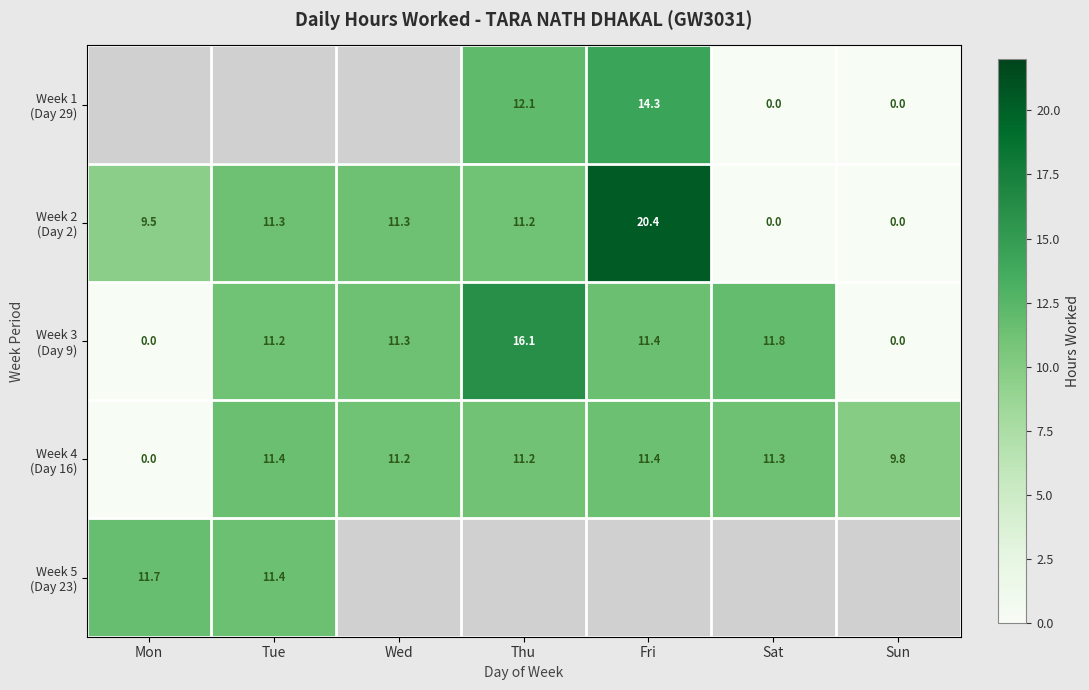

Count the number of data series in this chart.

5